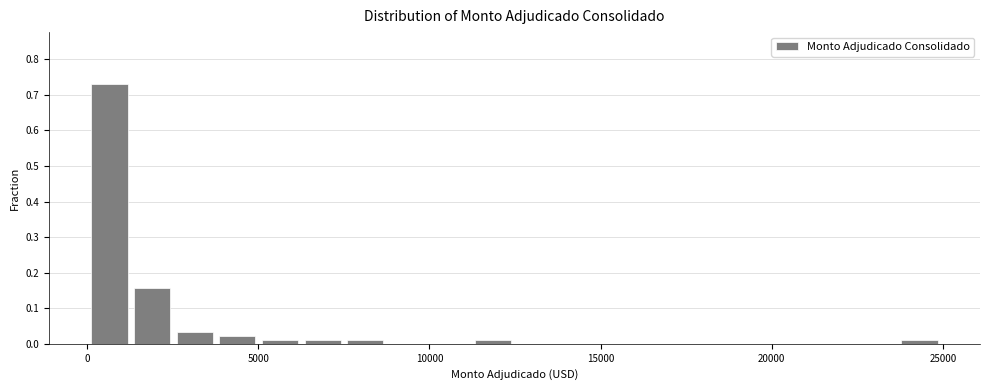

Read against the x-axis, roughly where is the centre of the tallest bar?

500